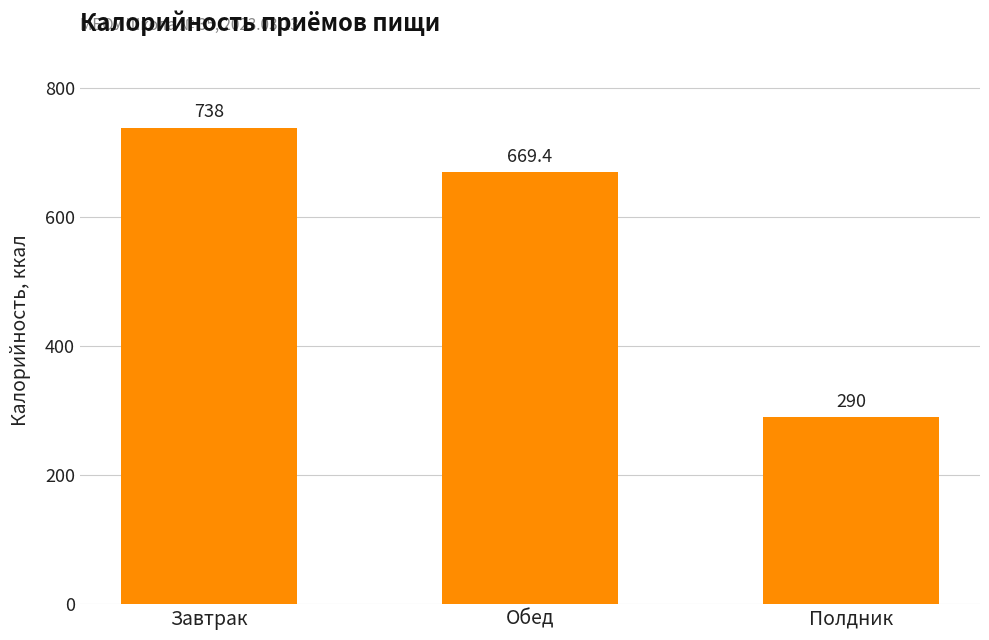

Does the chart contain stacked bars?

No